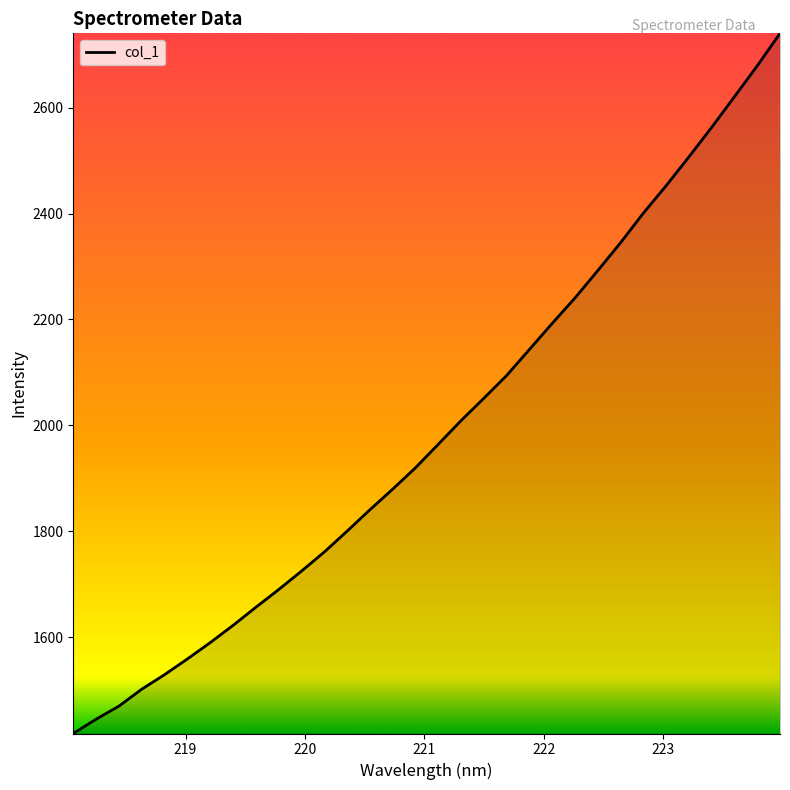

Reading left to right, extract all data points from this chart.

1418.3	1445.2	1470.0	1501.9	1529.4	1559.0	1589.8	1622.4	1656.6	1690.0	1724.9	1760.9	1800.3	1840.7	1879.7	1920.0	1964.4	2009.1	2051.3	2094.3	2143.4	2192.7	2240.7	2292.3	2345.0	2400.8	2452.6	2507.0	2562.8	2620.7	2678.9	2740.3